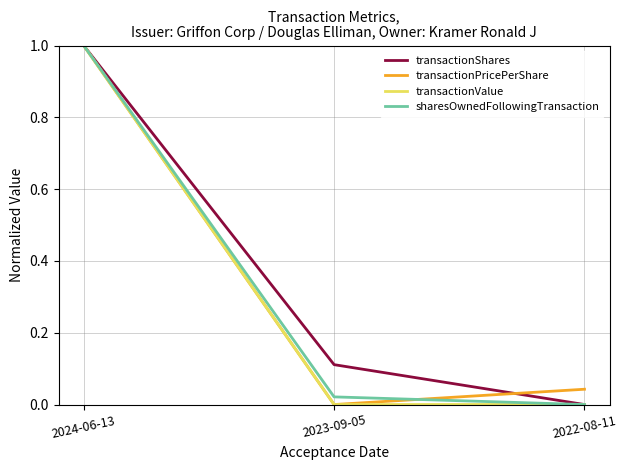

What is the highest value of the transactionPricePerShare series?

1.0